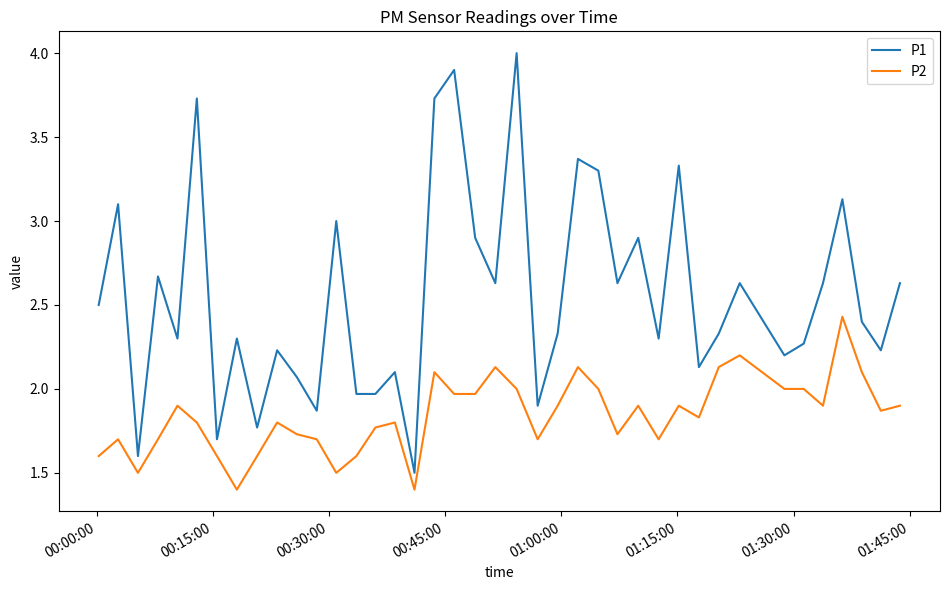

True or false: P1 and P2 cross at least once.

False